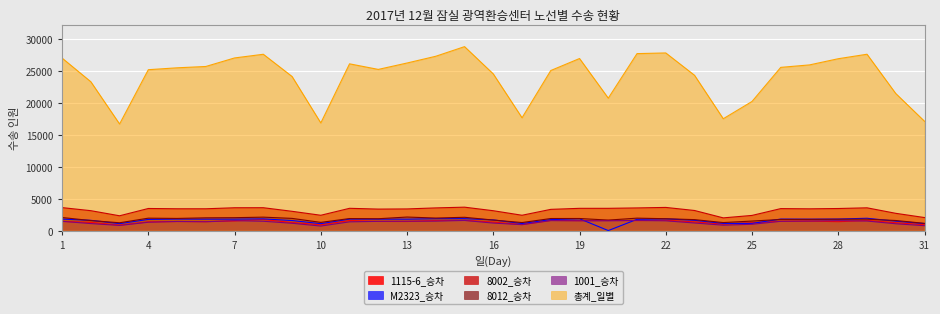

How many interior local peaks does the 1115-6_승차 series have?

9